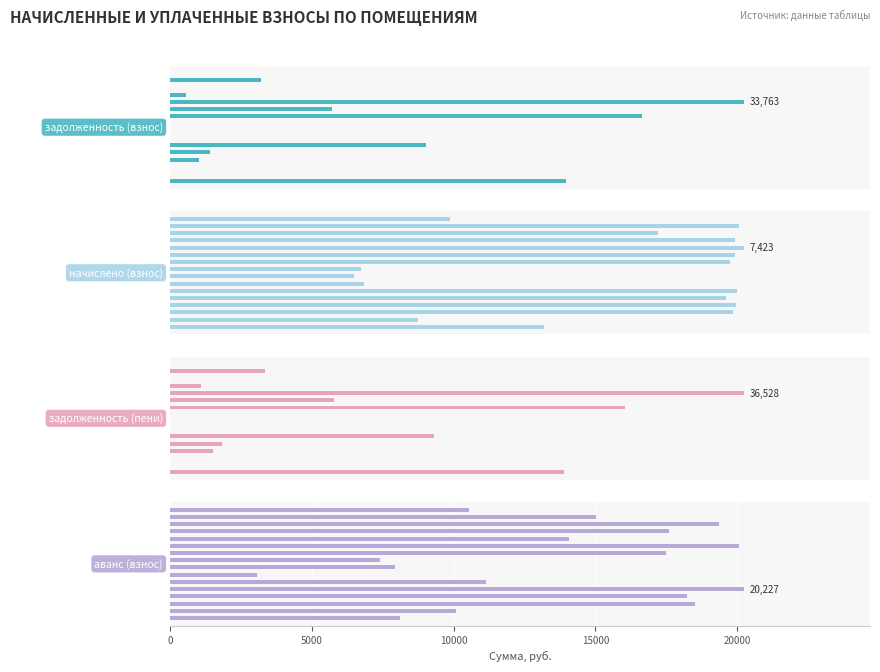

Reading left to right, list all the values displayed in this chart.

задолженность (взнос): 0=23277.2	5000=0.0	10000=0.0	15000=1694.6	20000=2360.5	25000=15092.4	6=0.0	7=0.0	8=0.0	9=27793.5	10=9549.9	11=33762.7	12=951.0	13=0.0	14=5364.0	15=0.0
начислено (взнос): 0=4842.3	5000=3214.8	10000=7288.1	15000=7321.6	20000=7195.6	25000=7332.8	6=2511.3	7=2380.9	8=2470.3	9=7243.3	10=7314.1	11=7423.3	12=7310.5	13=6313.0	14=7362.6	15=3622.4
задолженность (пени): 0=25060.4	5000=0.0	10000=0.0	15000=2738.4	20000=3295.8	25000=16821.8	6=0.0	7=0.0	8=0.0	9=28943.4	10=10446.0	11=36528.1	12=2002.9	13=0.0	14=6059.5	15=0.0
аванс (взнос): 0=8121.0	5000=10080.6	10000=18518.7	15000=18231.7	20000=20227.4	25000=11128.2	6=3079.9	7=7936.4	8=7411.1	9=17501.8	10=20064.8	11=14071.8	12=17607.4	13=19338.0	14=15019.0	15=10527.7